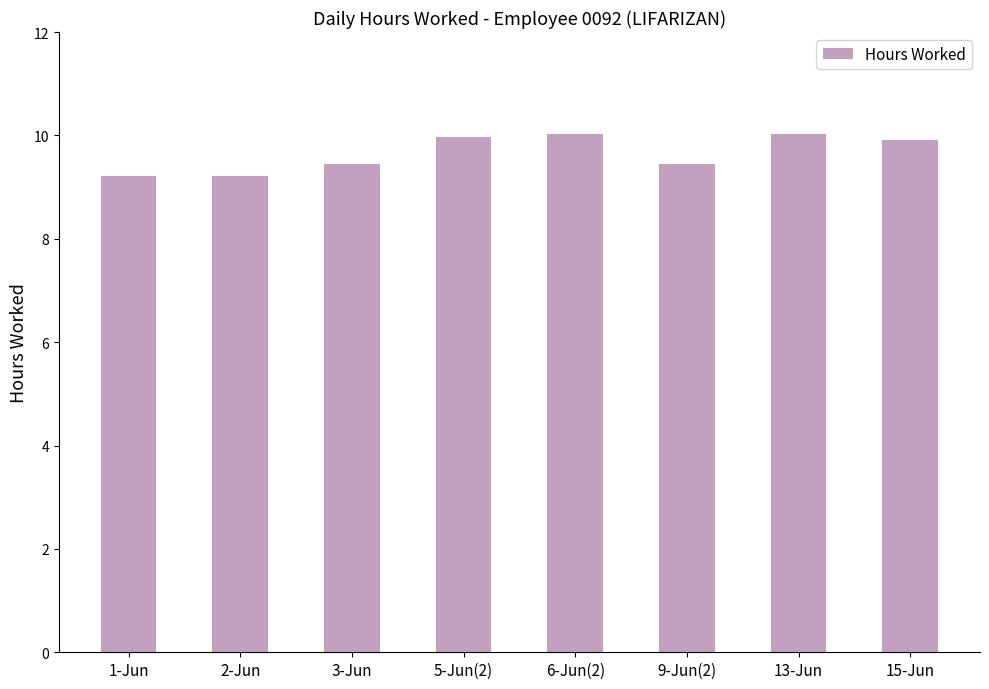

The chart shows a value of 10.0 at 13-Jun. True or false?

True